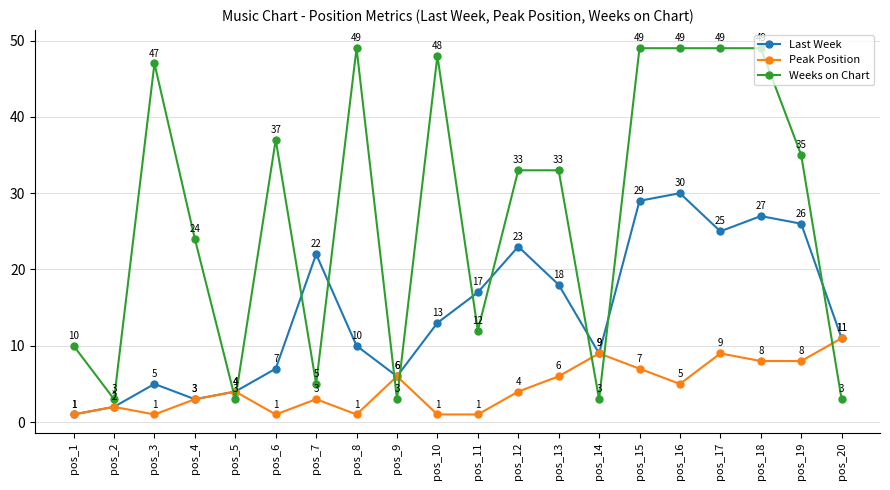

At which label is Last Week closest to 15?

pos_10